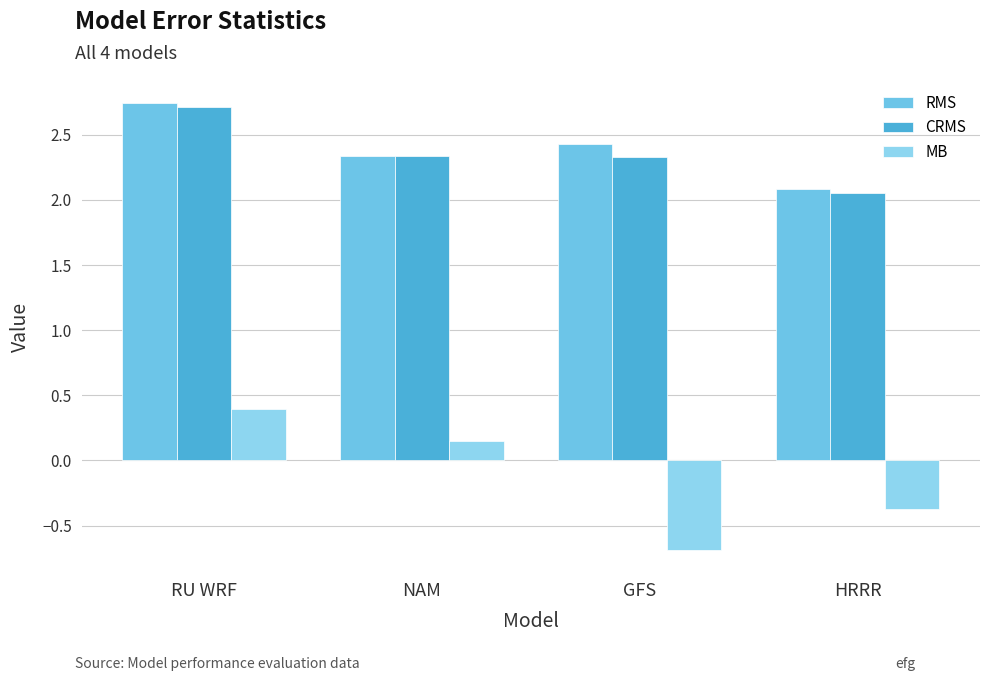

What is the total value across all series at RU WRF?

5.9